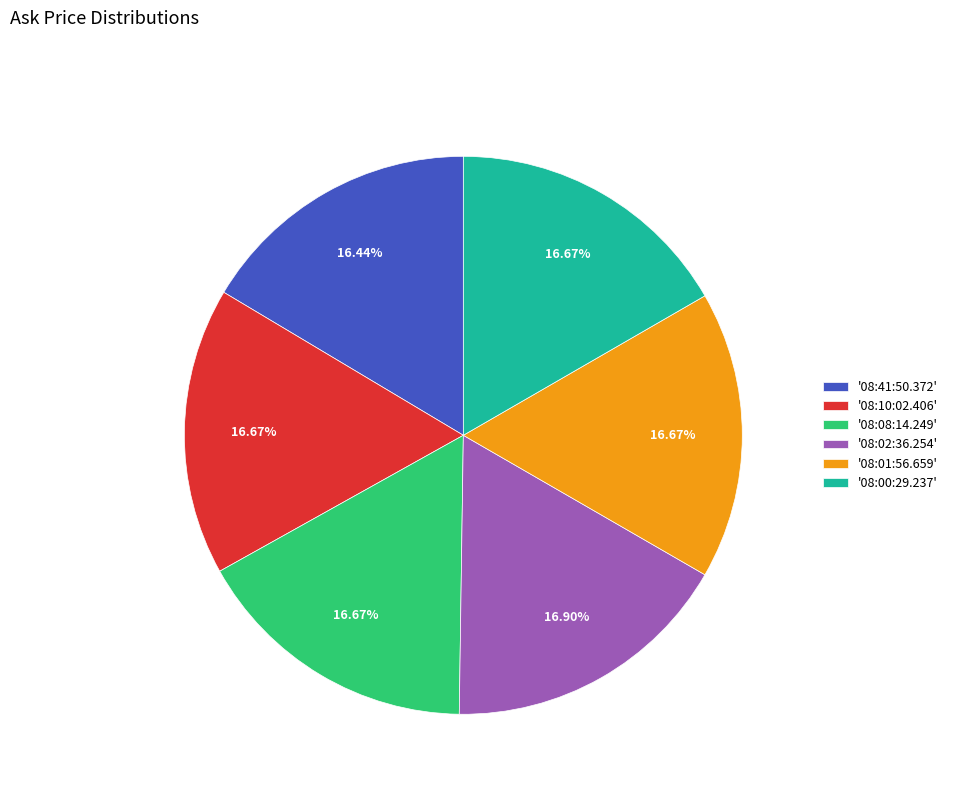

Does '08:10:02.406' represent more than half of the total?

No